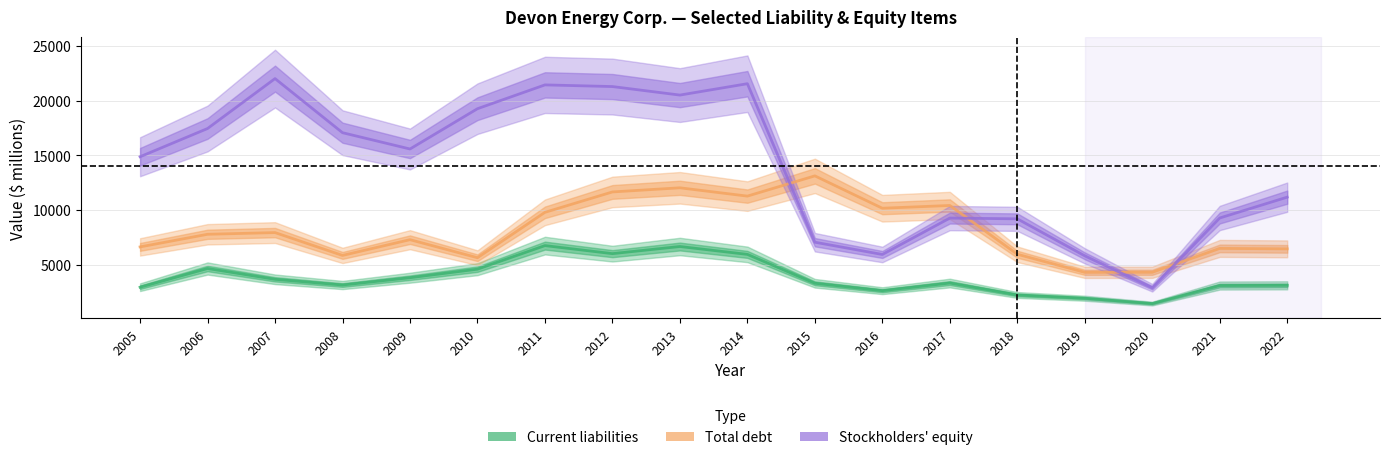

What is the value of the Current liabilities point at the 9th from the left?

6655